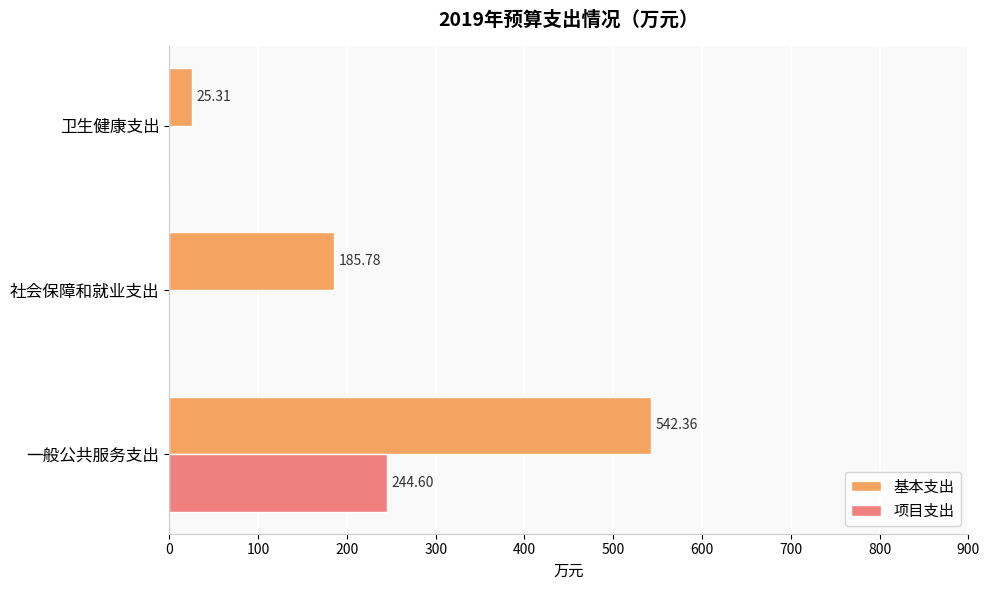

What is the sum of all 基本支出 values?

753.5